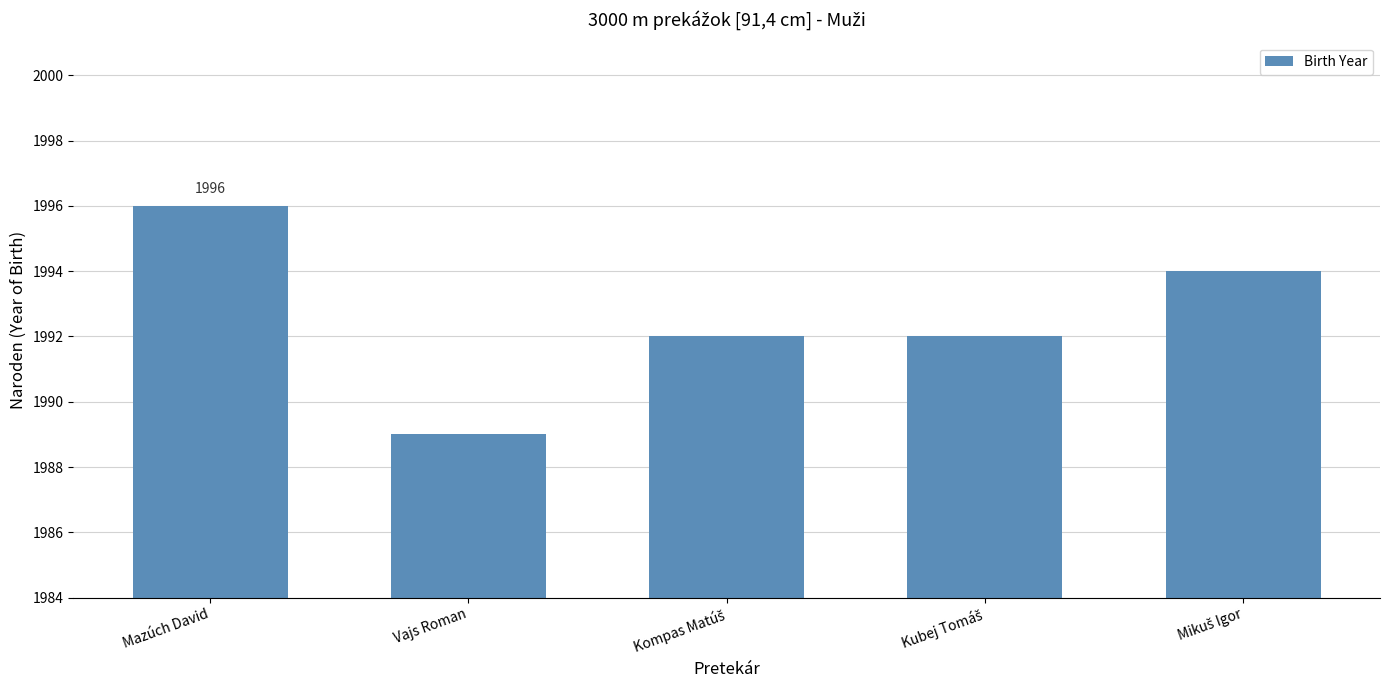

Is it true that the value at Vajs Roman is 1989?

True